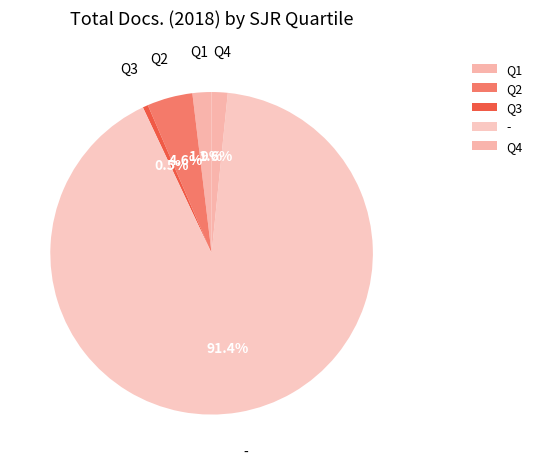

What is the smallest slice in the pie chart?

Q3